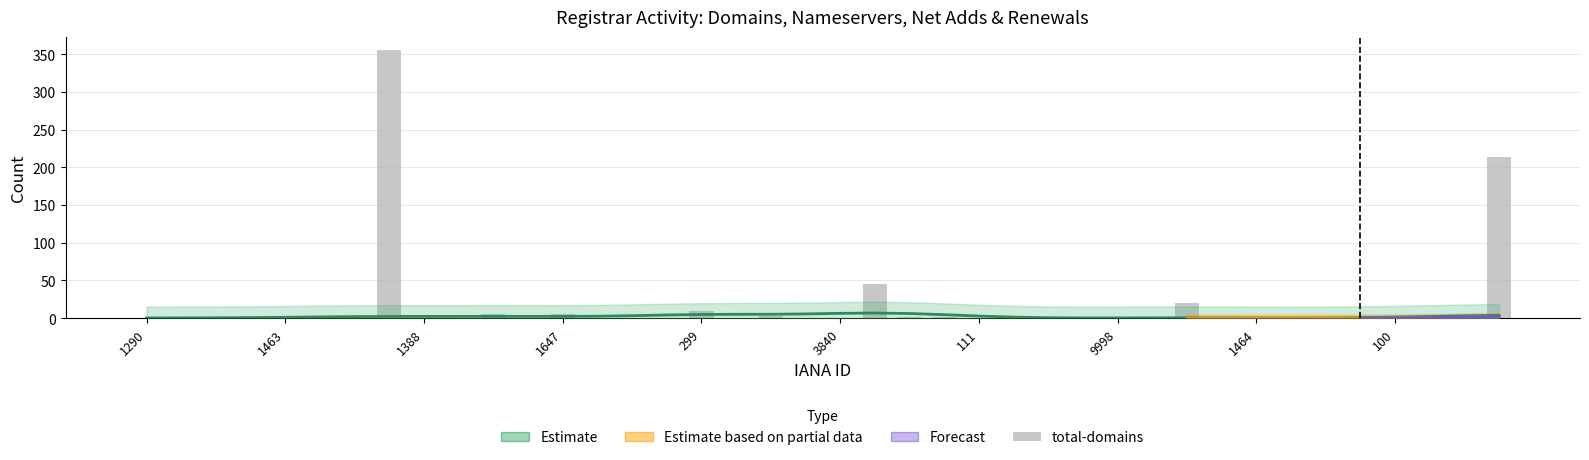

Does the chart contain any negative values?

No